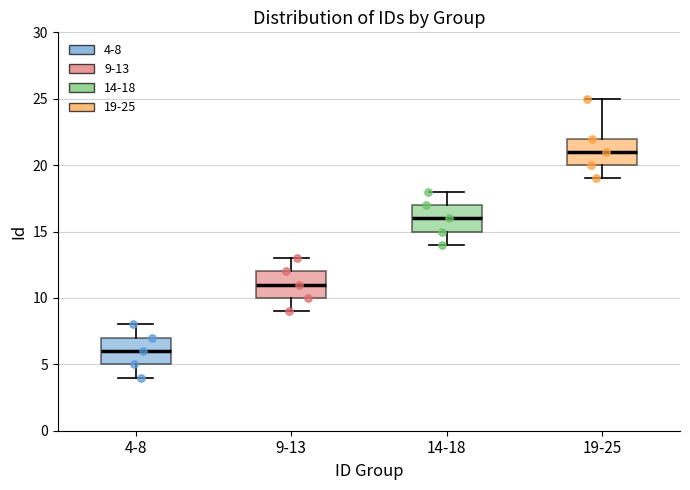

Which box has the lowest median line?

4-8